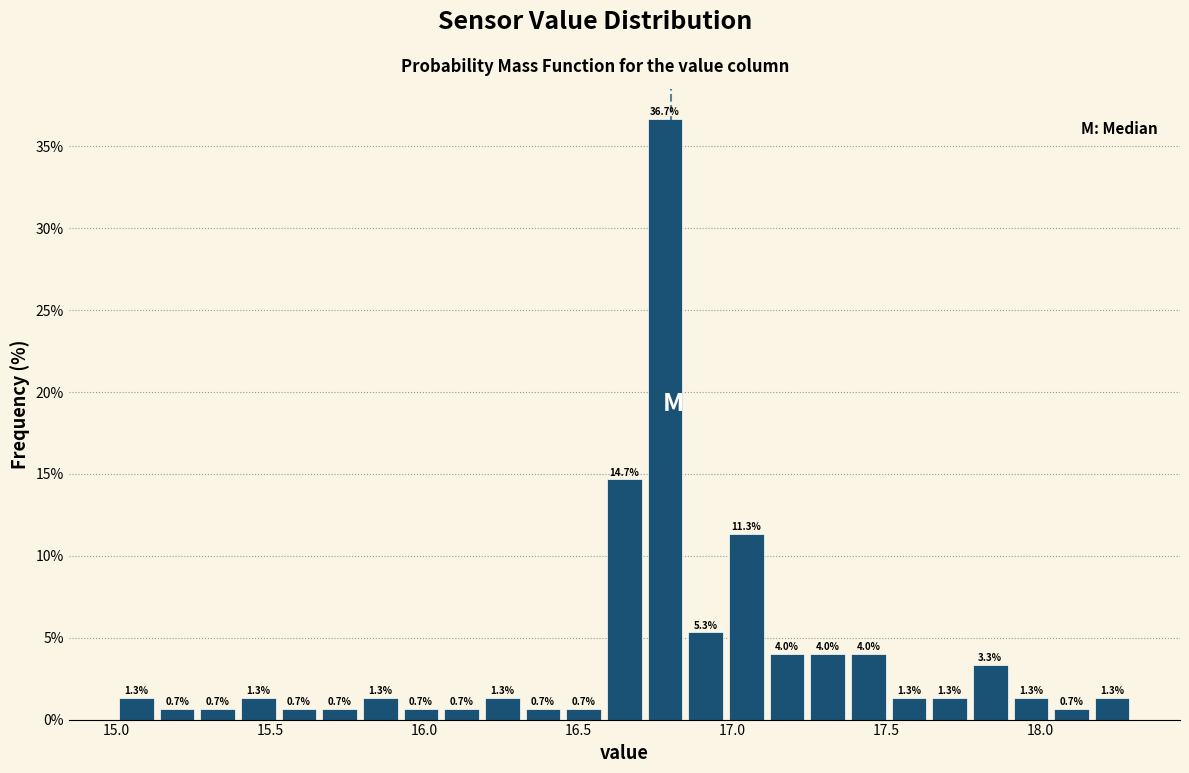

Read against the x-axis, roughly where is the centre of the tallest bar?

16.80